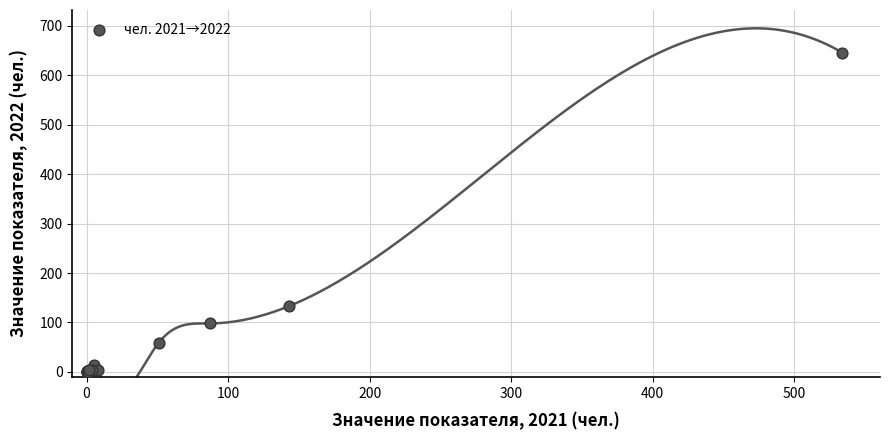

What Y value in the scatter plot is closest to 323?

133